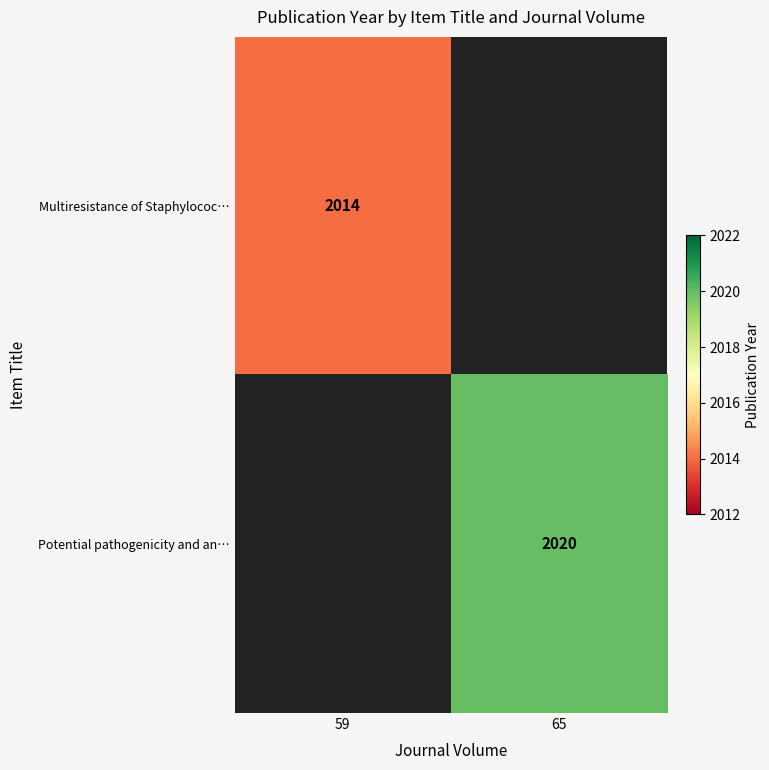

Is it true that Multiresistance of Staphylococ… equals 3558 at 59?

False